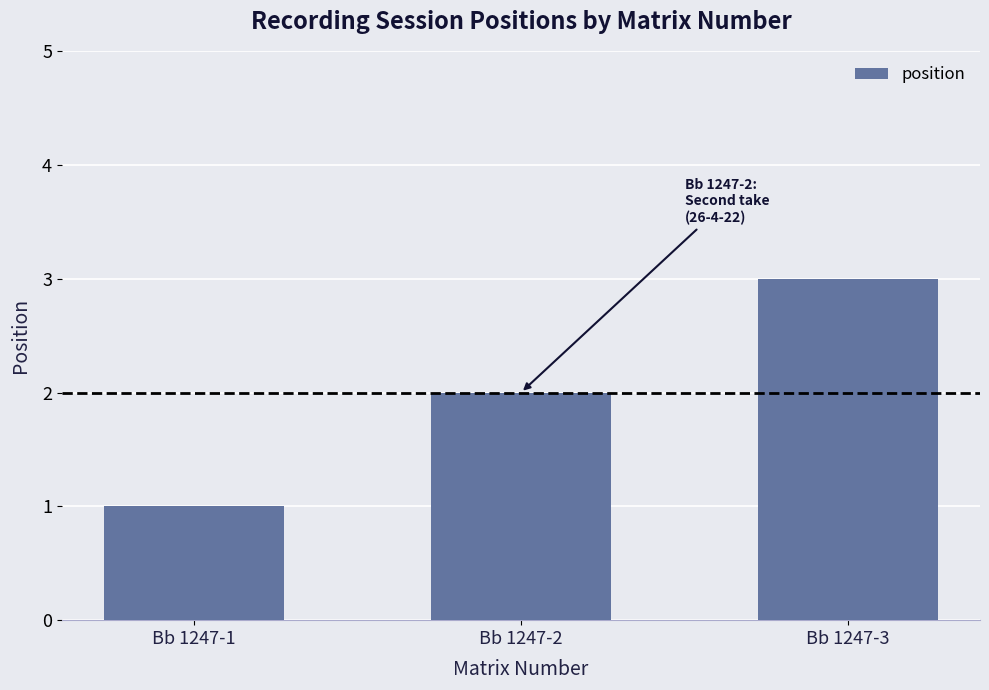

Reading left to right, extract all data points from this chart.

1	2	3